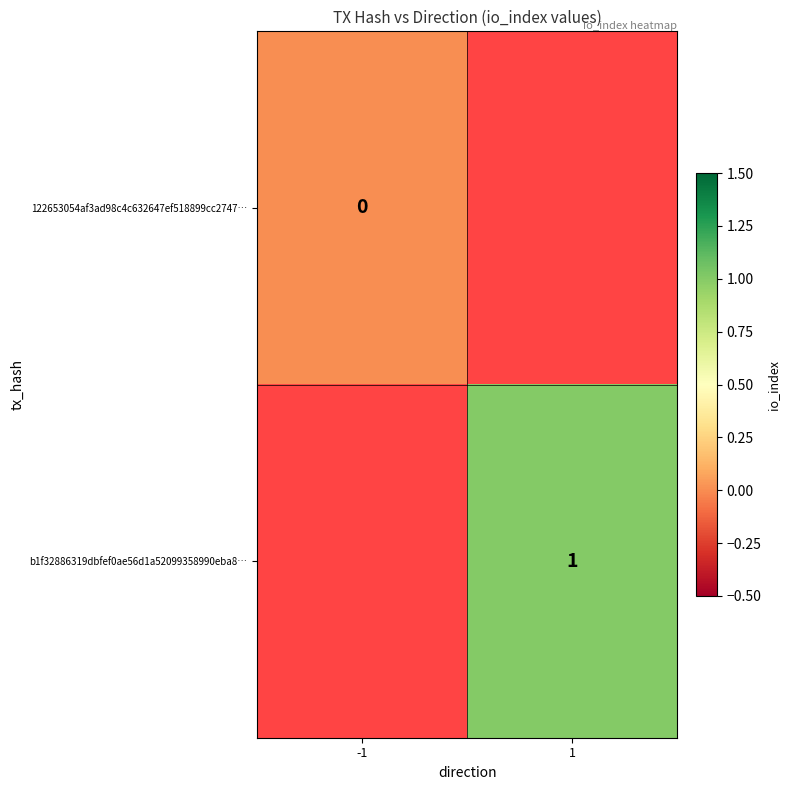

The b1f32886319dbfef0ae56d1a52099358990eba8… series shows 2 at 1. True or false?

False